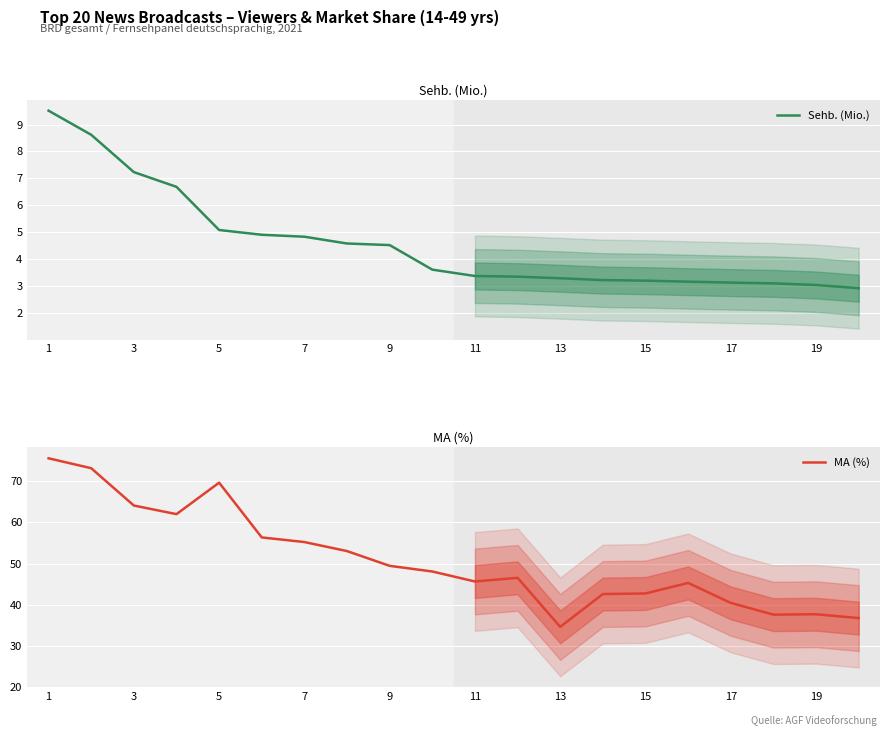

Reading right to left, extract all data points from this chart.

Sehb. (Mio.): 2.9	3.0	3.1	3.1	3.2	3.2	3.2	3.3	3.4	3.4	3.6	4.5	4.6	4.8	4.9	5.1	6.7	7.2	8.6	9.5
MA (%): 36.7	37.7	37.6	40.4	45.3	42.7	42.6	34.6	46.5	45.6	48.1	49.4	53.0	55.2	56.3	69.7	62.0	64.1	73.2	75.6